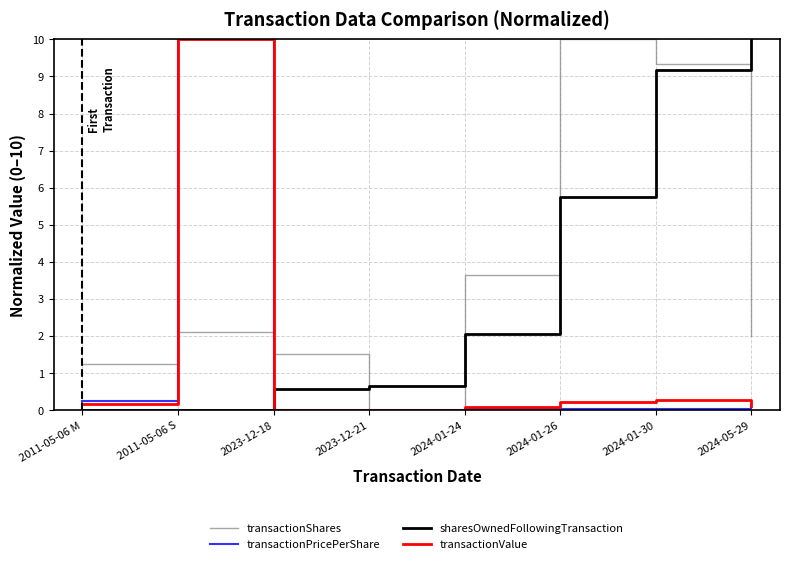

Which category has the lowest value in the transactionShares series?

2023-12-21